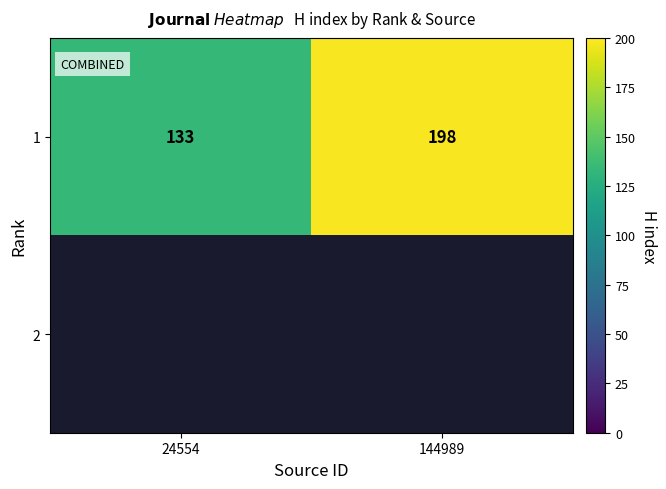

Count the number of data series in this chart.

2